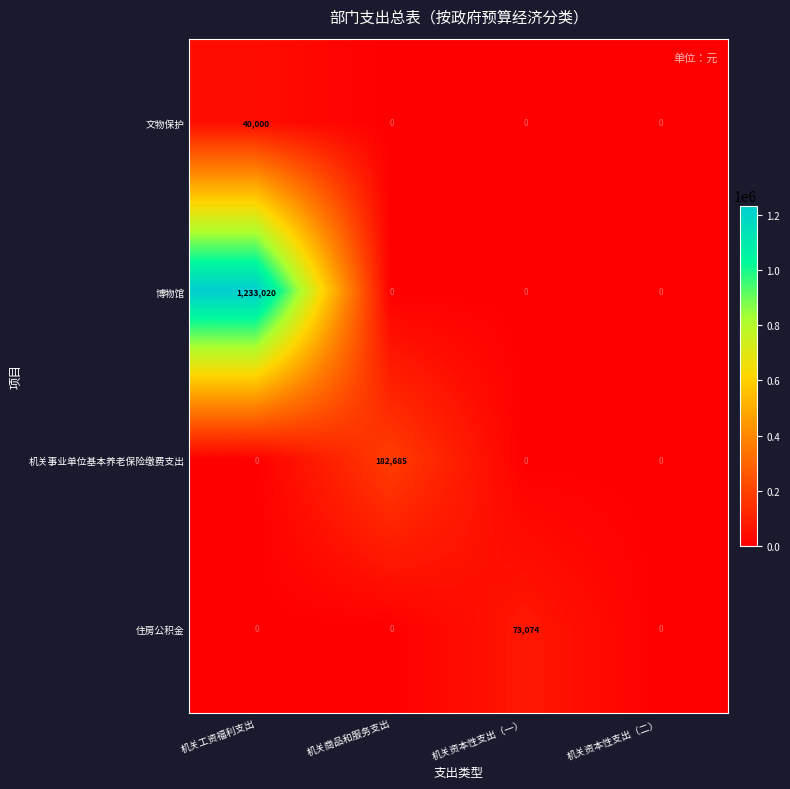

At which category is the sum across all series the highest?

机关工资福利支出